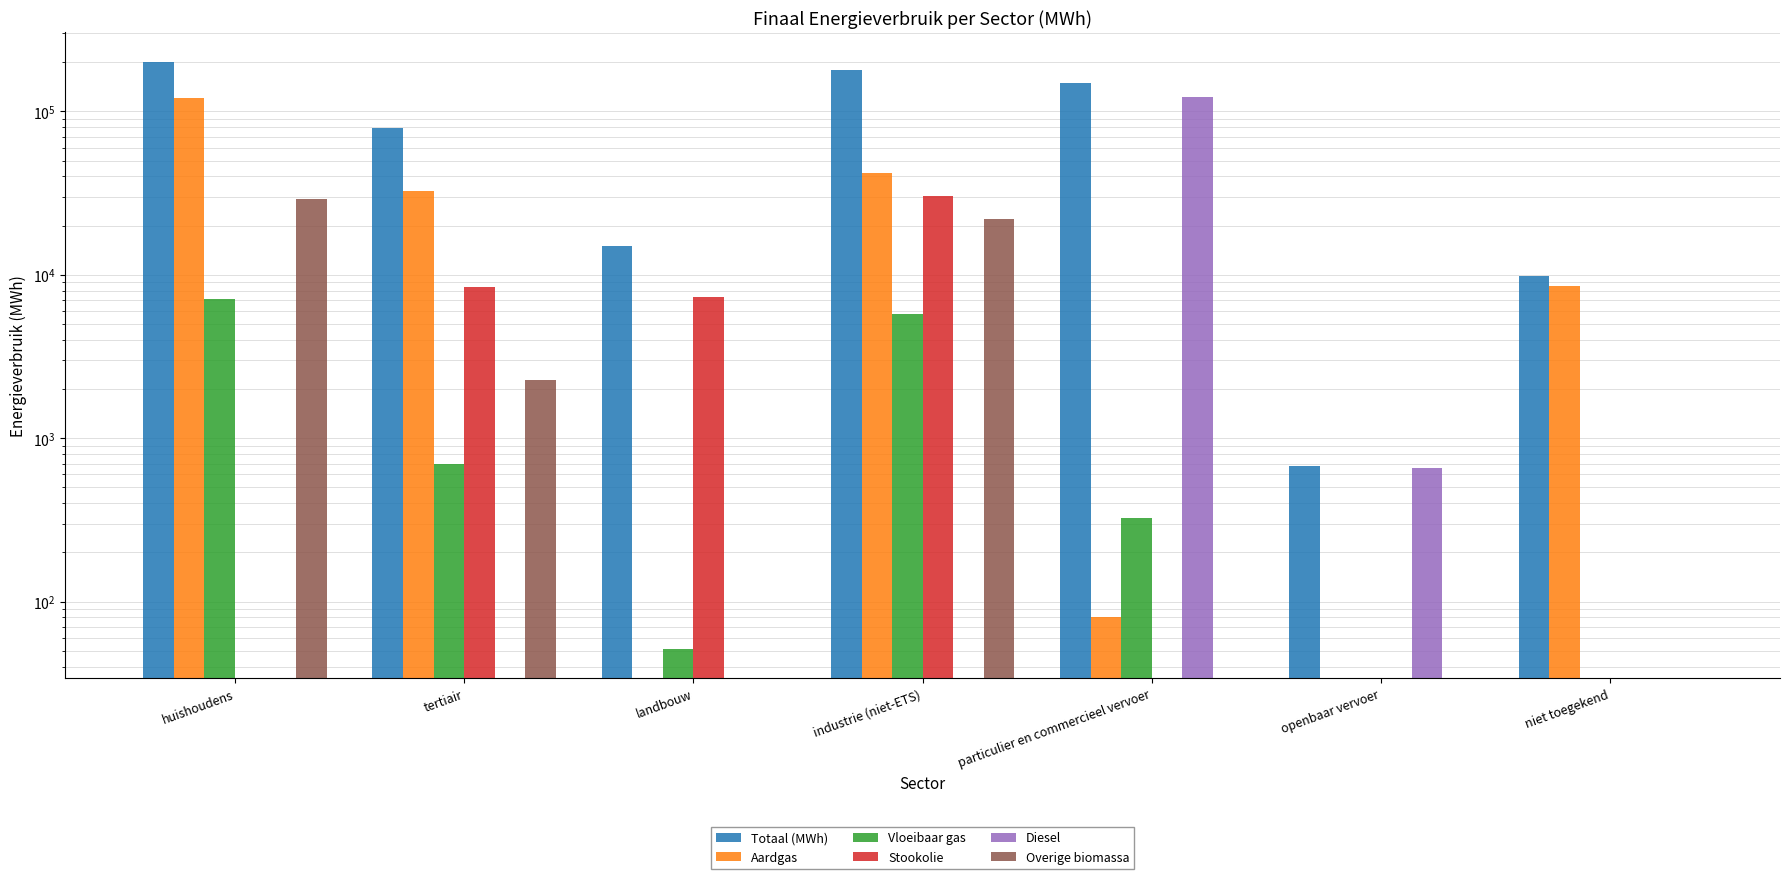

How many bars are there in total?

42